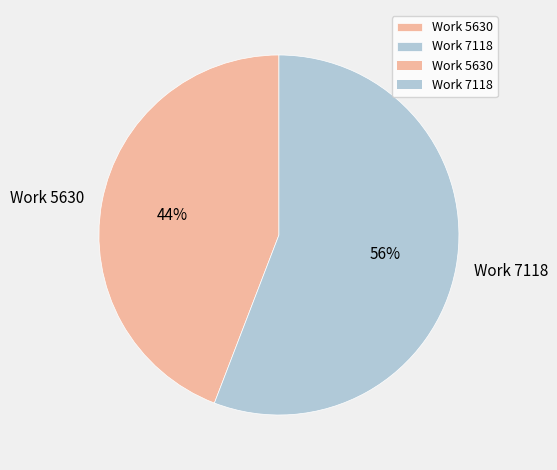

Is there any slice that represents more than half of the pie?

Yes